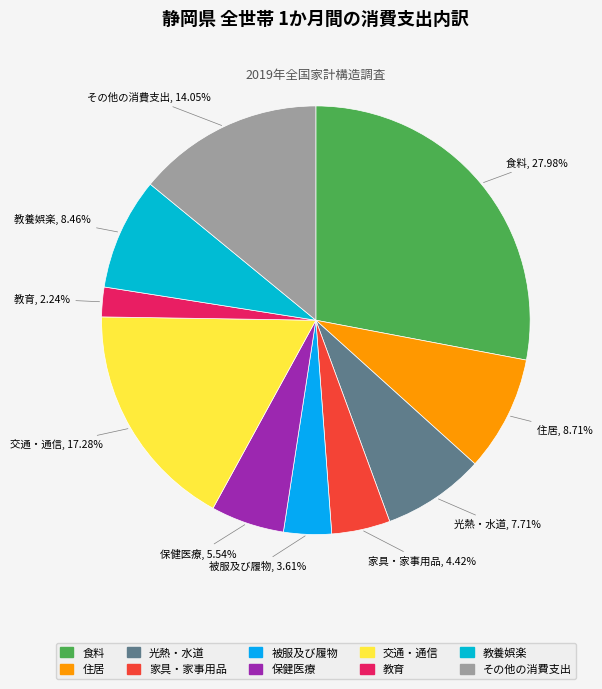

Is there a majority slice in this chart?

No